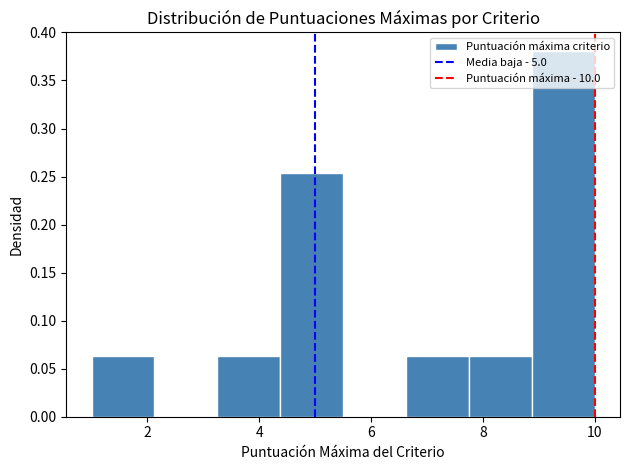

Over which range of the x-axis is the bar tallest?

8.8 to 10.0